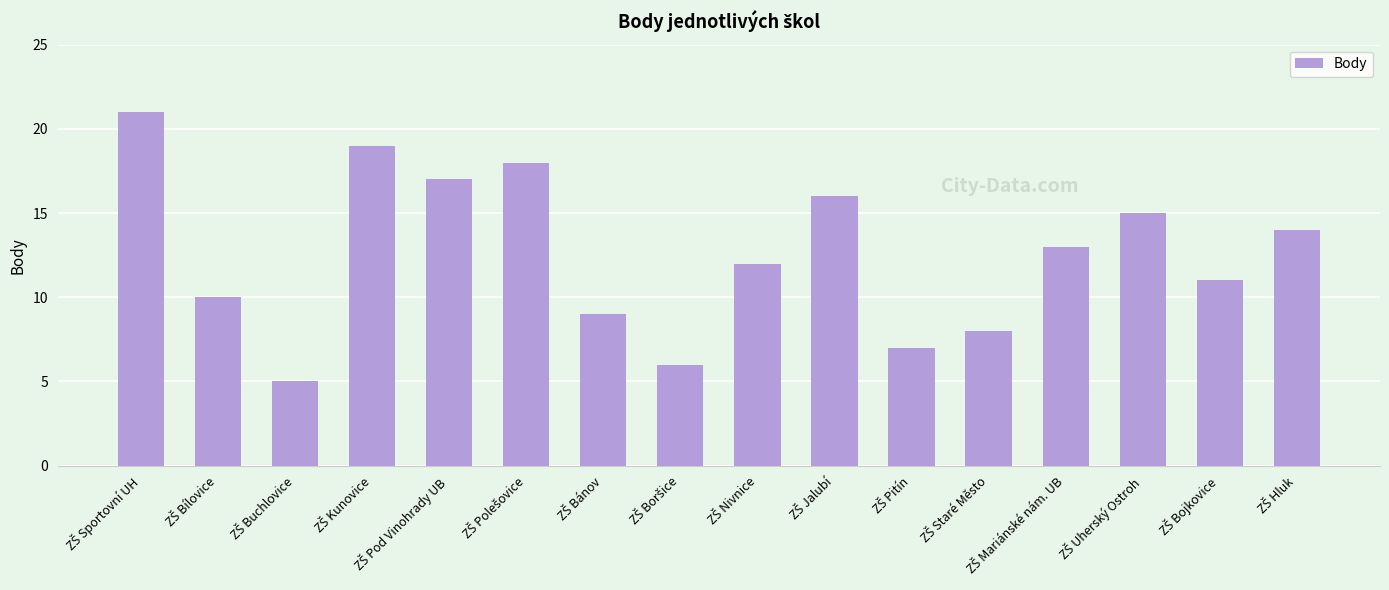

What is the smallest value displayed?

5